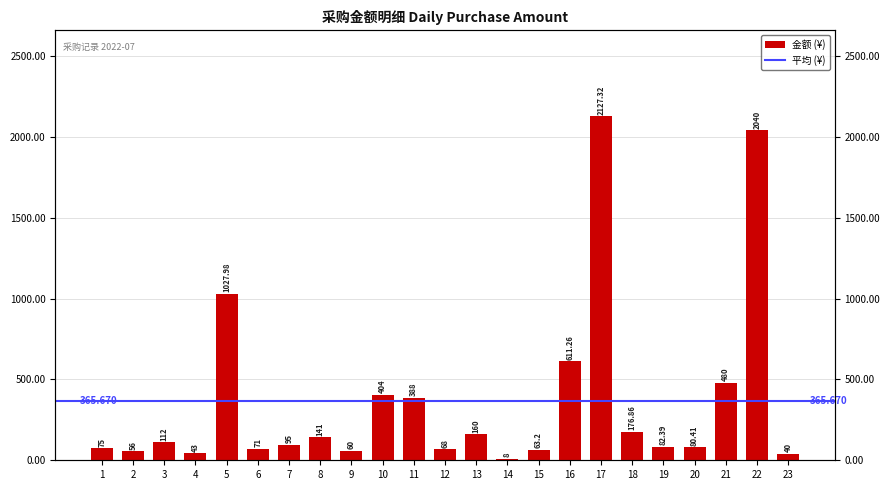

What is the difference between the second highest and second lowest values?

2000.0